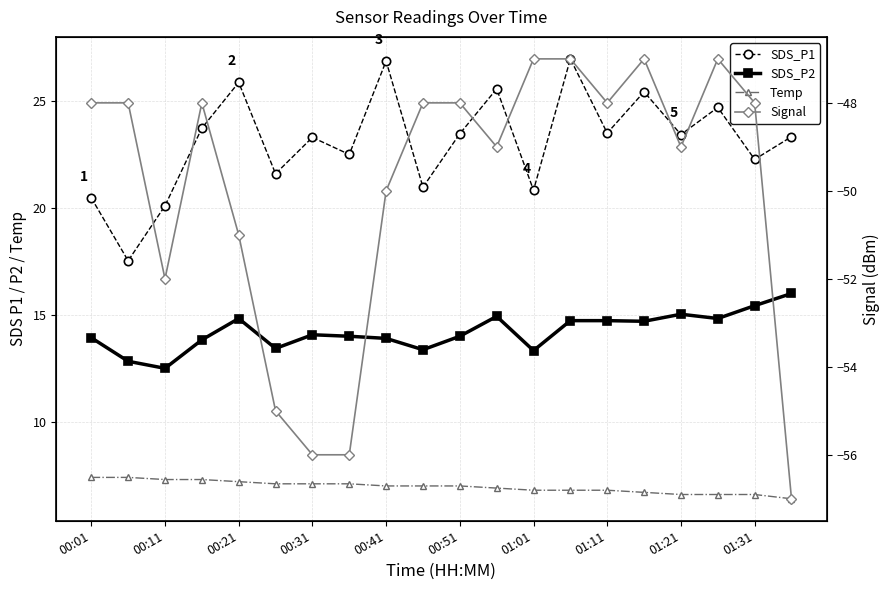

What is the lowest value of the SDS_P1 series?

17.5